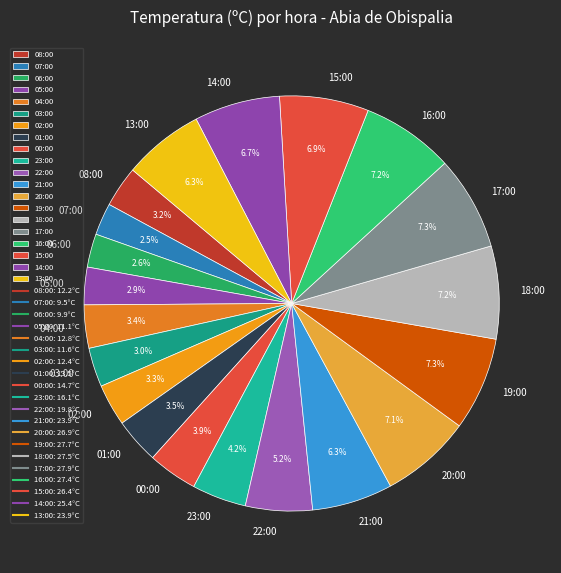

How many segments does this pie chart have?

20